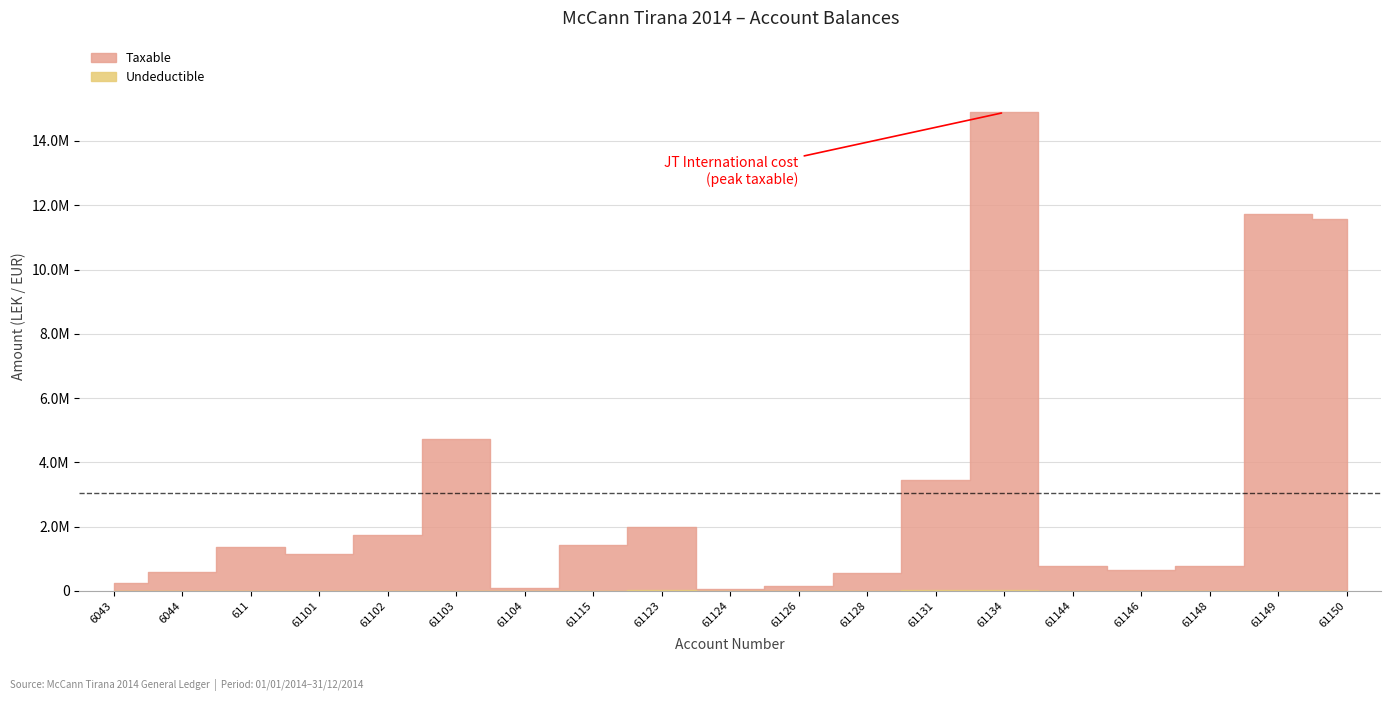

What is the difference between the maximum and minimum values in the Undeductible series?

43299.0